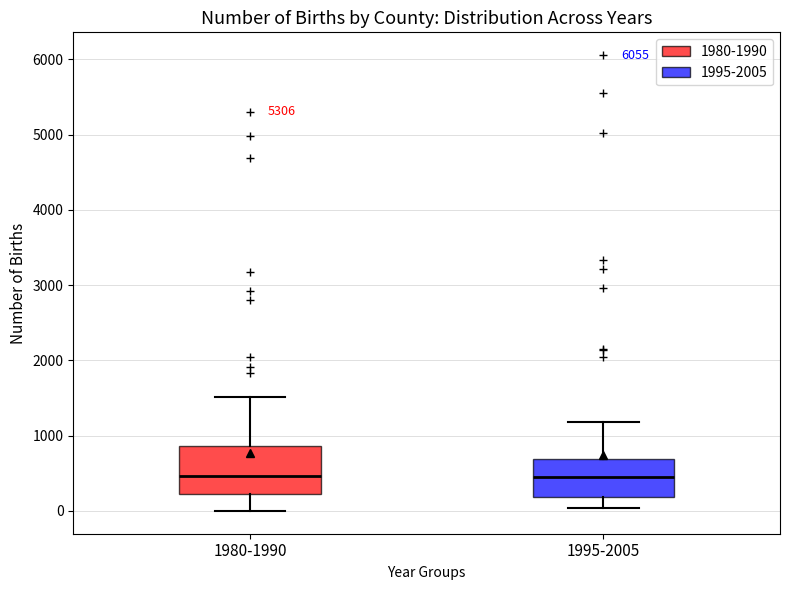

Where does the lower whisker of the box for 1995-2005 end on the y-axis? The values are not printed on the chart, so give them approximately, as read against the axis.

0